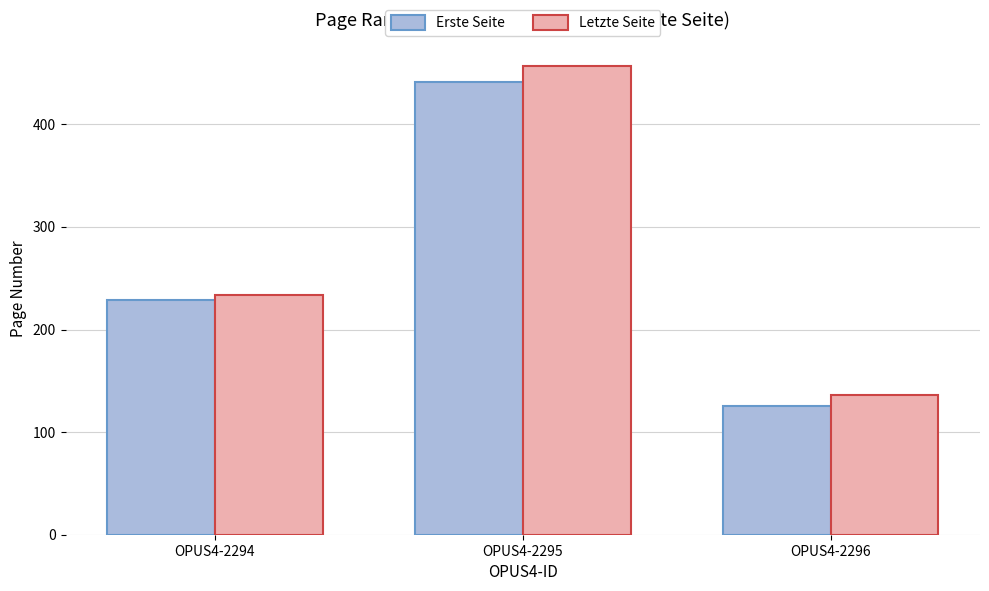

What is the approximate value of Letzte Seite at OPUS4-2295, to the nearest 50?

450